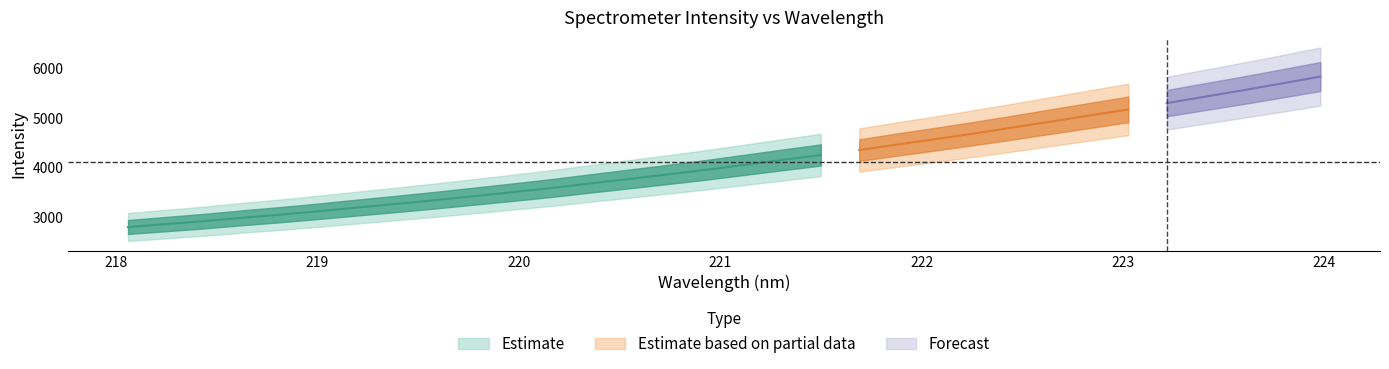

What is the value of the y point at the 3rd from the left?

2929.9